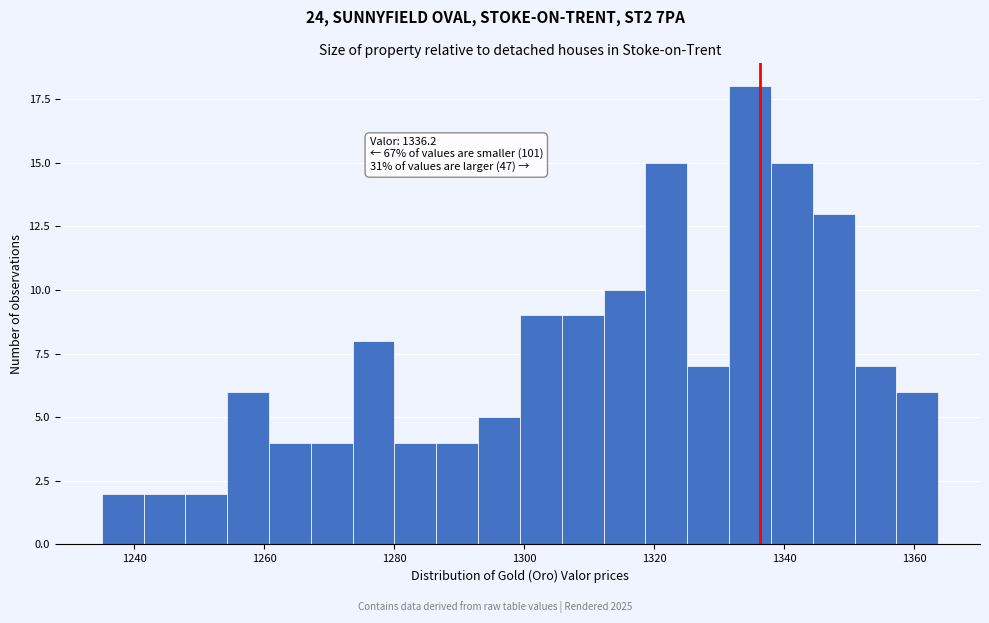

Read against the x-axis, roughly where is the centre of the tallest bar?

1334